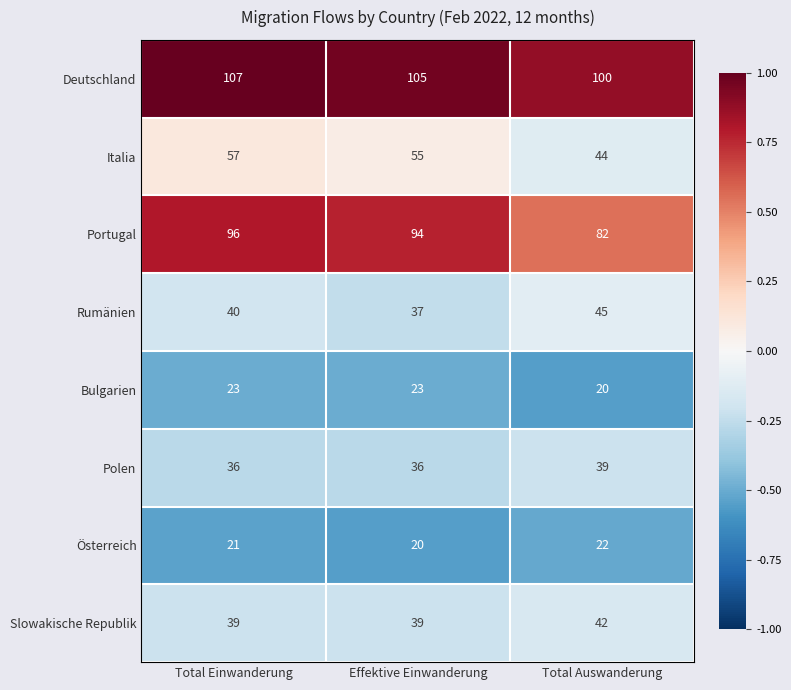

What is the difference between the highest and lowest values at Effektive Einwanderung?

85